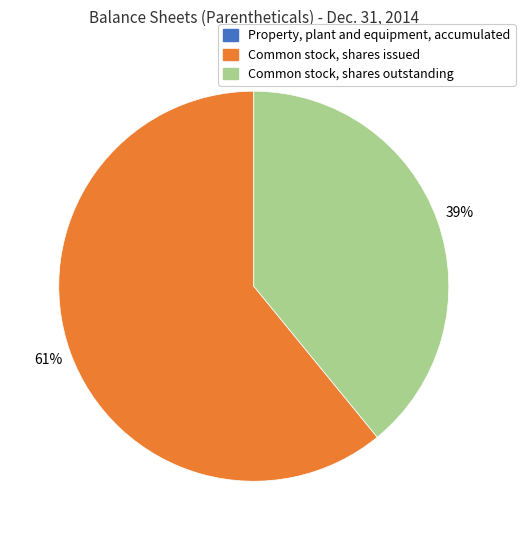

Which category accounts for the majority?

Common stock, shares issued